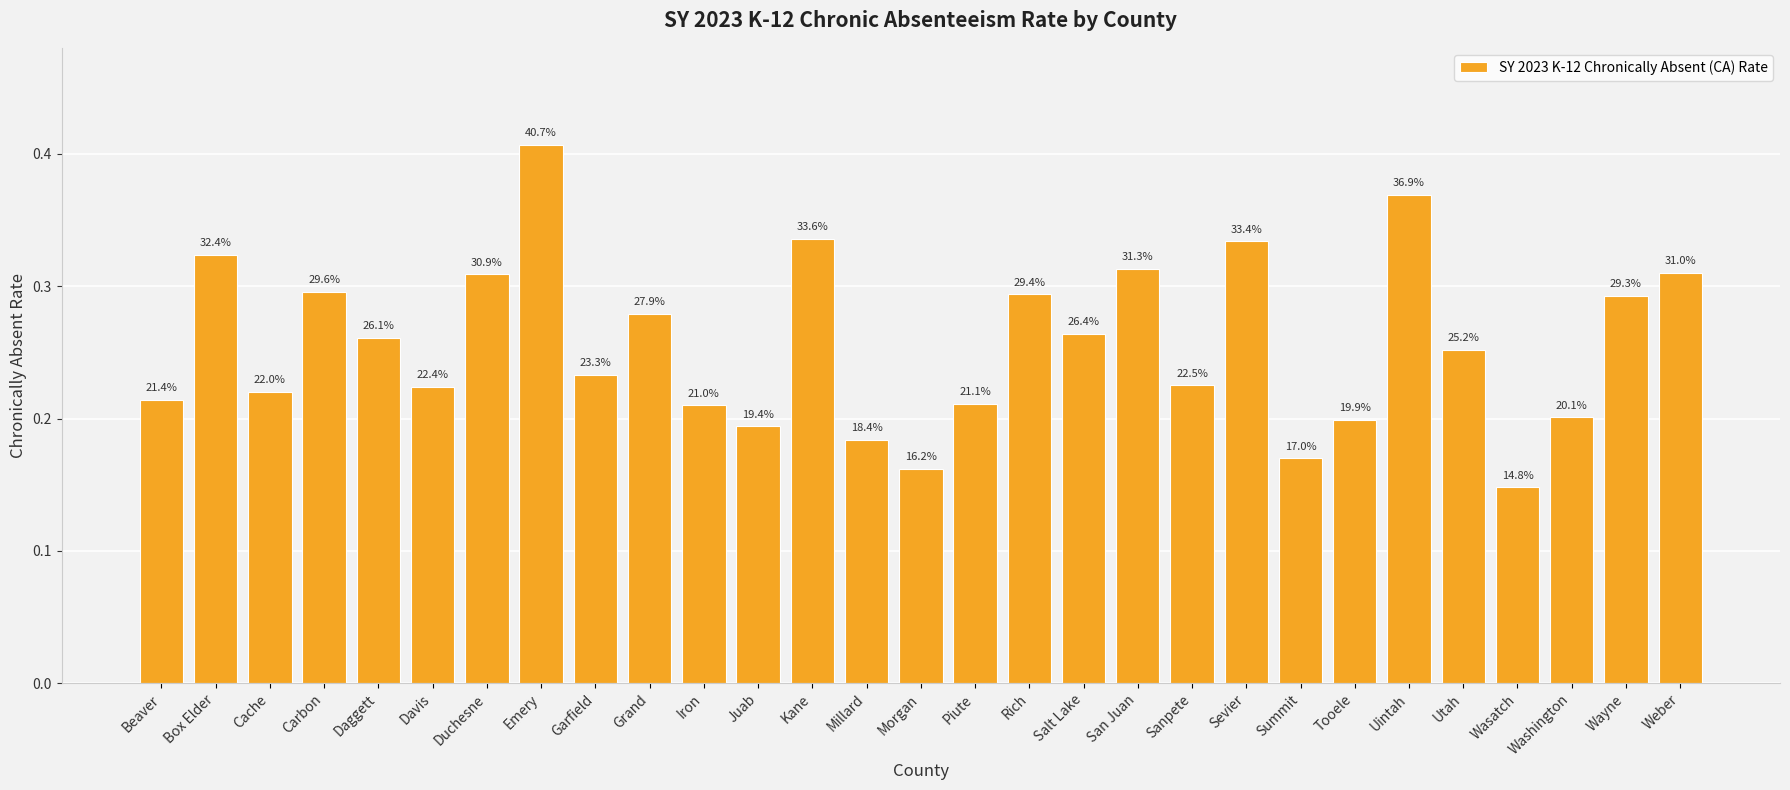

Reading left to right, transcribe all the data shown in this chart.

0.2	0.3	0.2	0.3	0.3	0.2	0.3	0.4	0.2	0.3	0.2	0.2	0.3	0.2	0.2	0.2	0.3	0.3	0.3	0.2	0.3	0.2	0.2	0.4	0.3	0.1	0.2	0.3	0.3